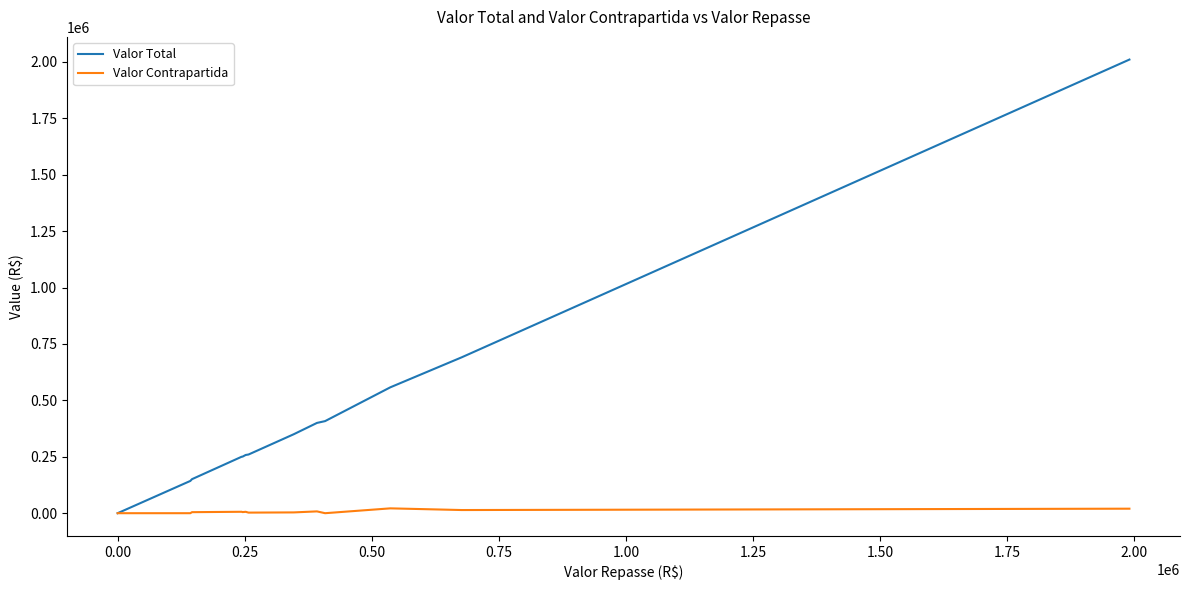

How many values in Valor Total are above zero?

14